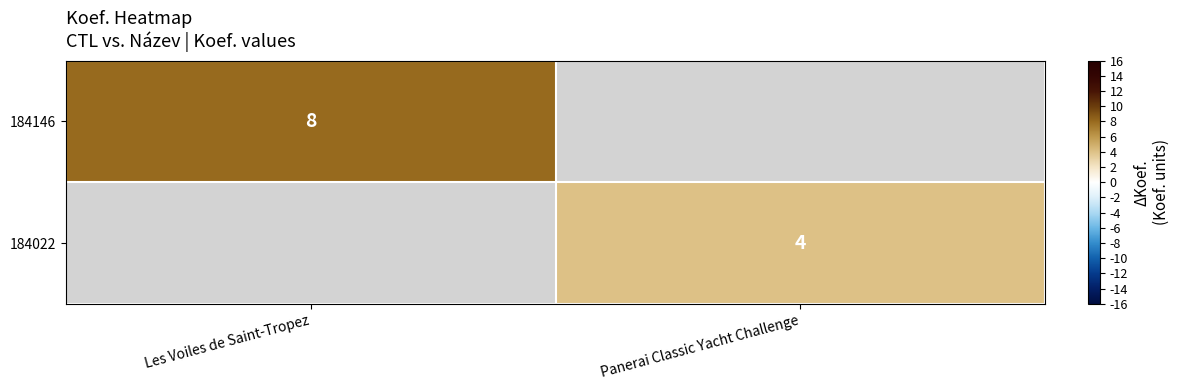

True or false: 184146 has a value of 14 at Les Voiles de Saint-Tropez.

False